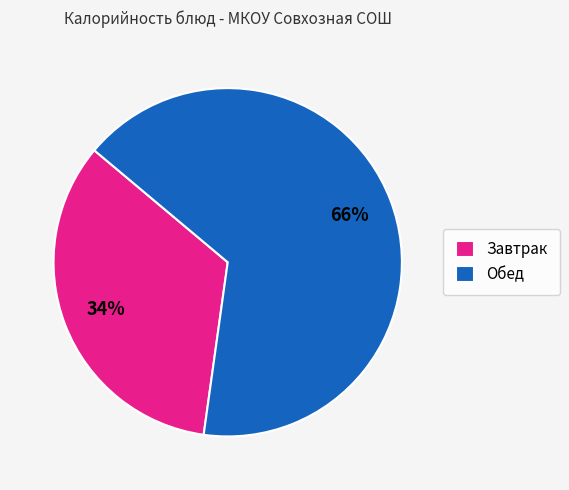

Rank the categories by value from lowest to highest.

Завтрак, Обед